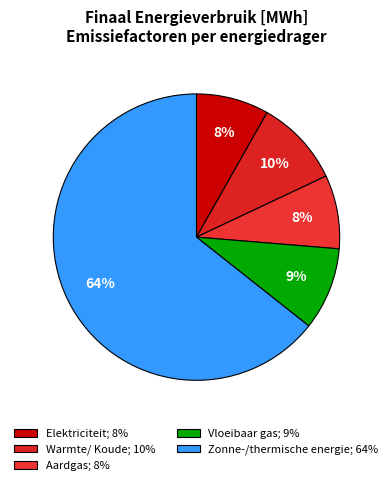

How many segments does this pie chart have?

5